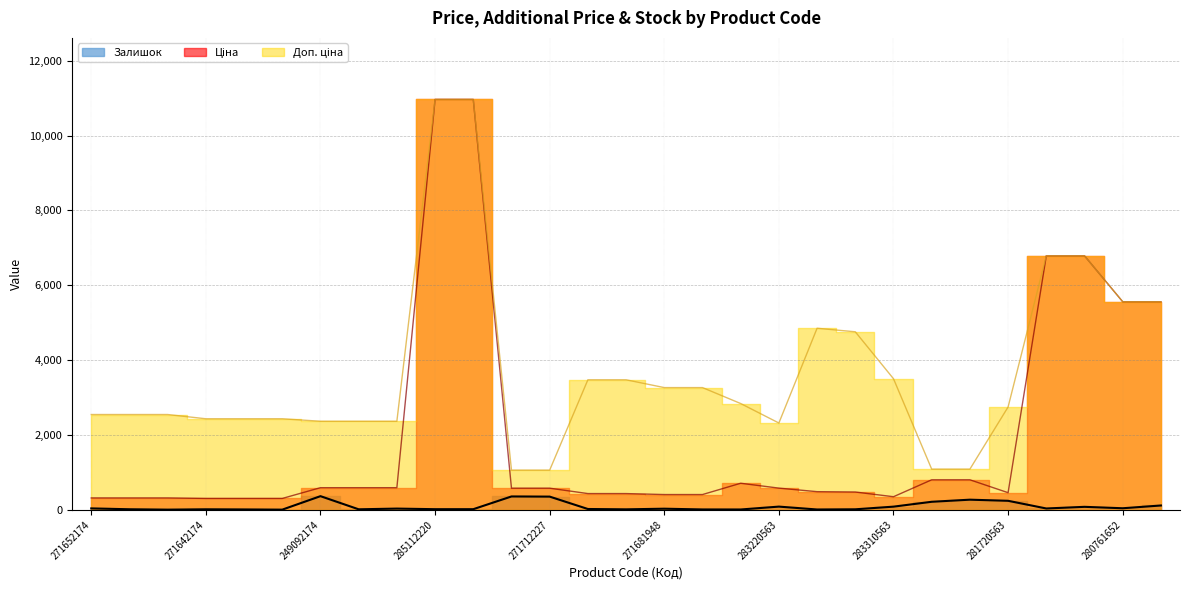

True or false: the data has more than 0 interior local peaks.

True